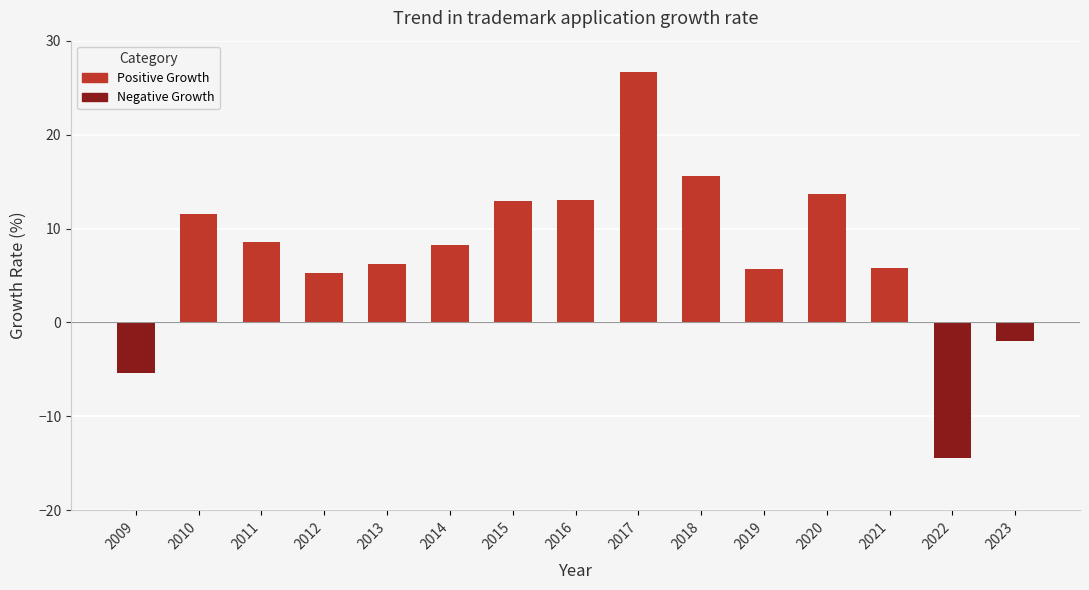

Which category has the highest value across all series?

2017